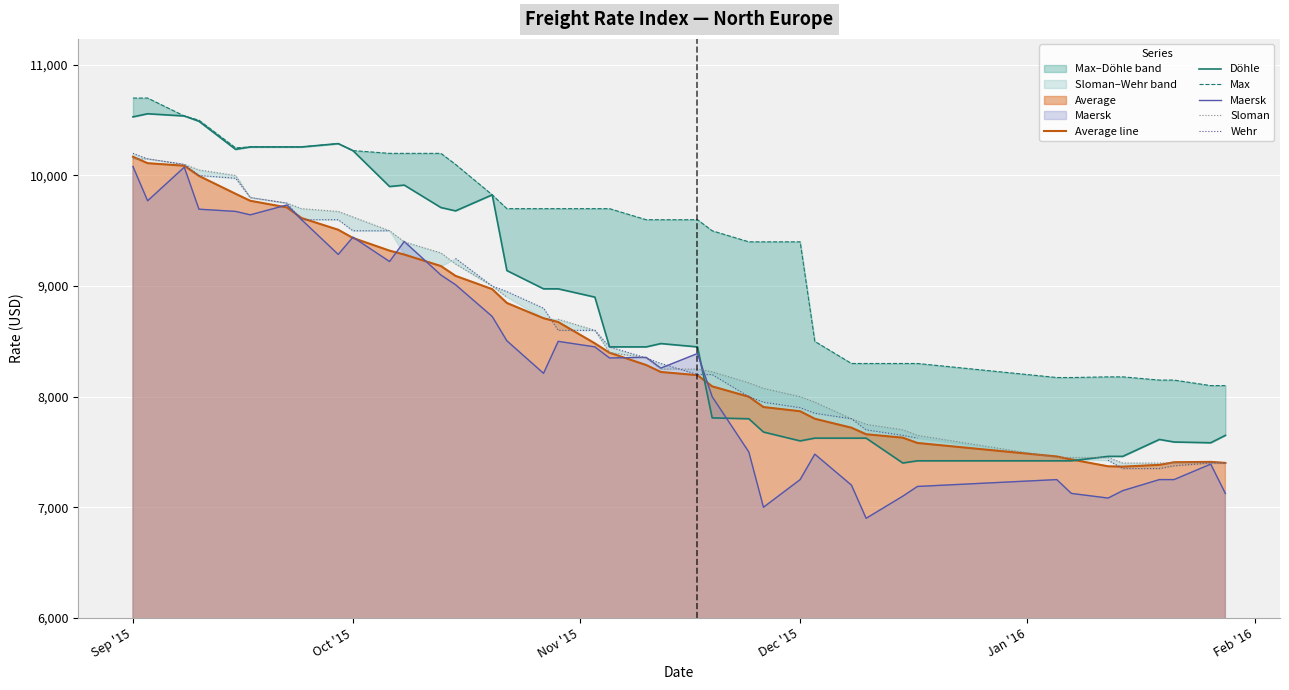

The value of Average line at Dec '15 is 7868. True or false?

True